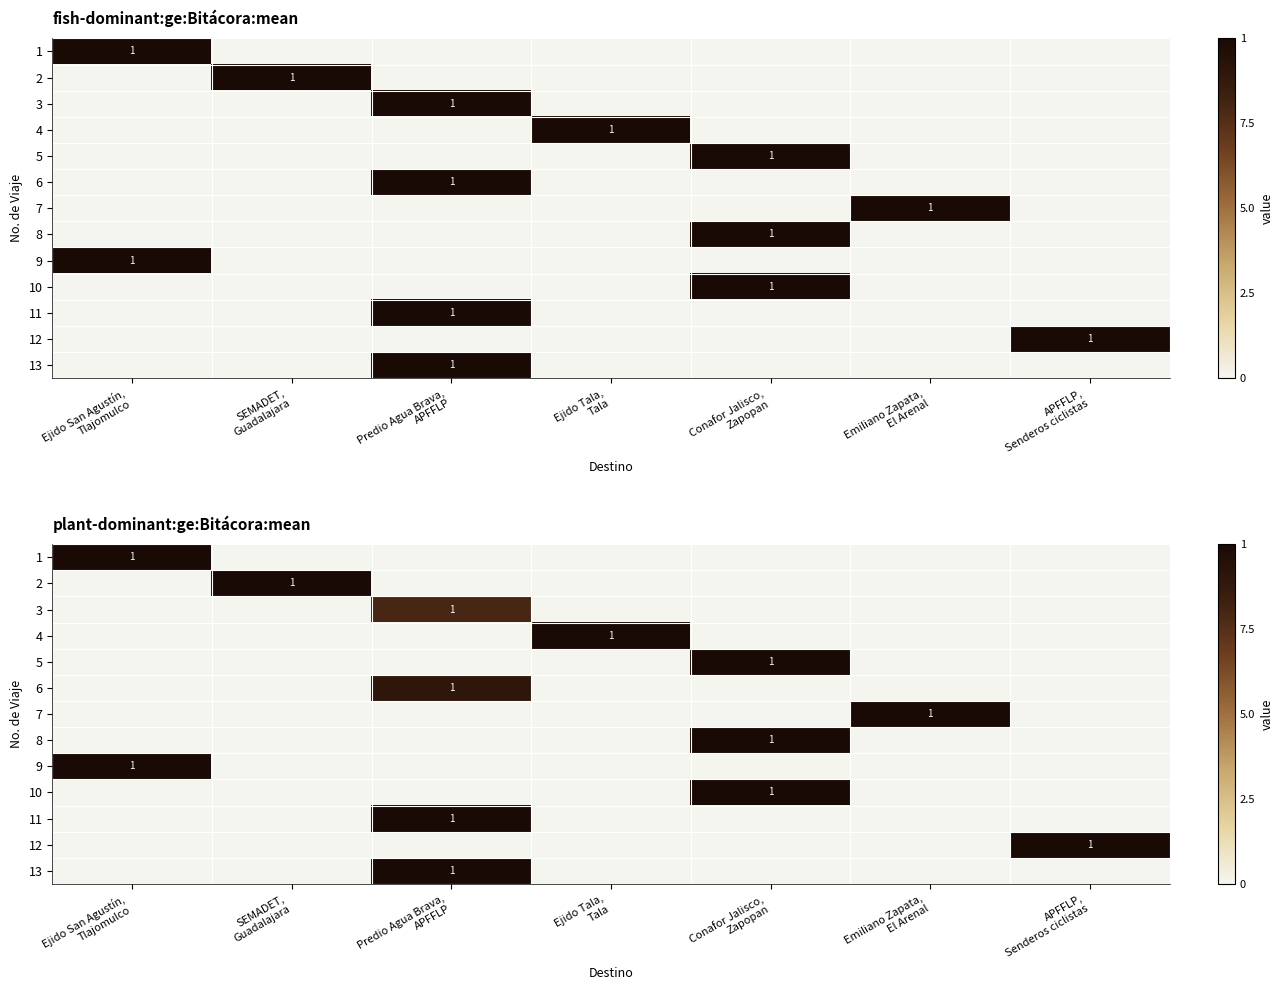

The value of 9 at Ejido San Agustín, Tlajomulco is 1.5. True or false?

False